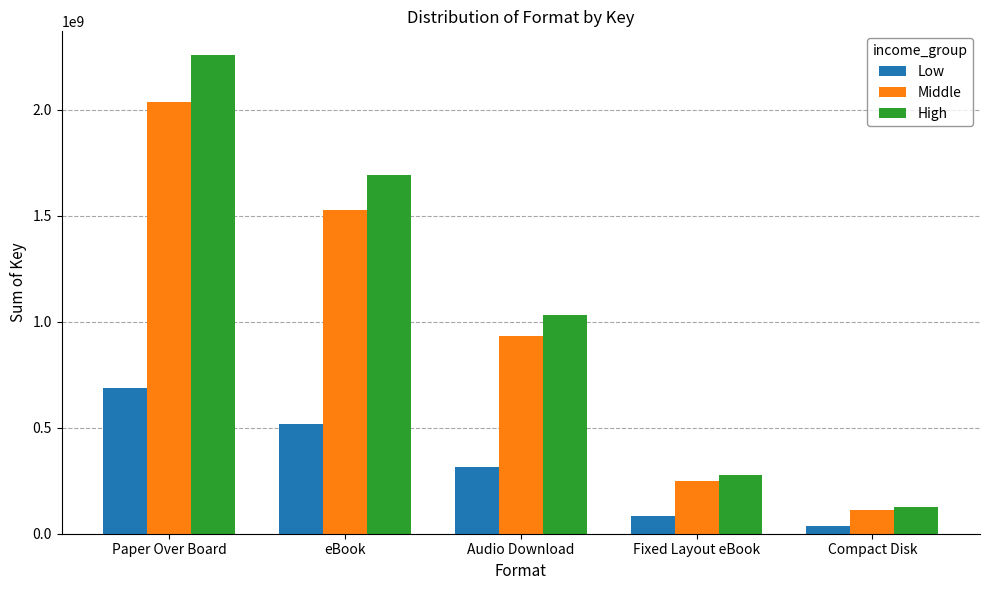

At which category is the sum across all series the highest?

Paper Over Board